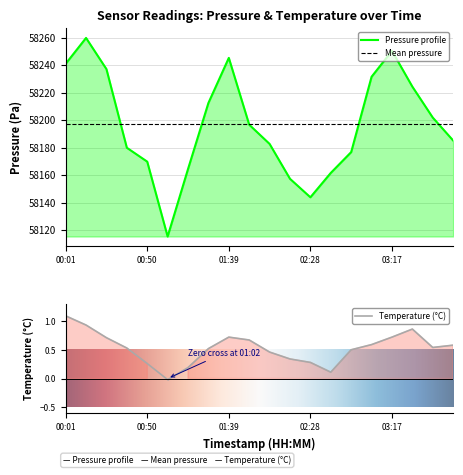

How many interior local valleys does the pressure series have?

2